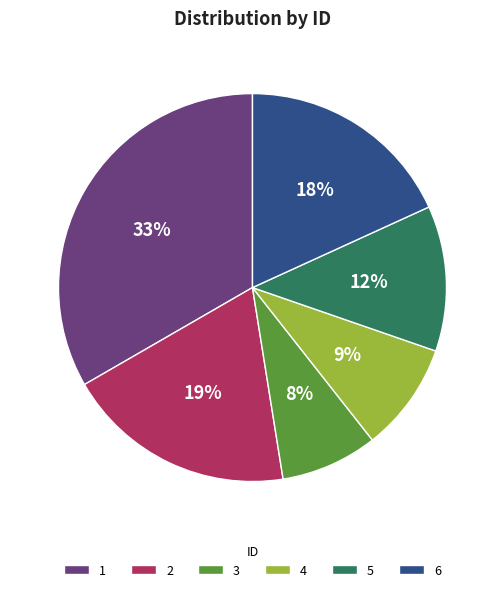

True or false: 3 accounts for 1% of the total.

False